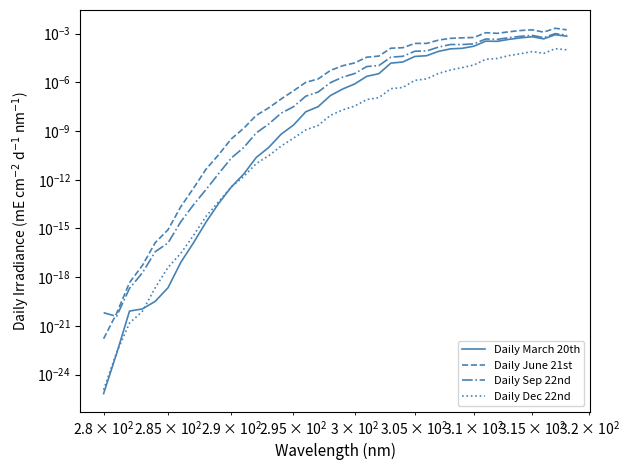

True or false: Daily Sep 22nd and Daily March 20th cross at least once.

False